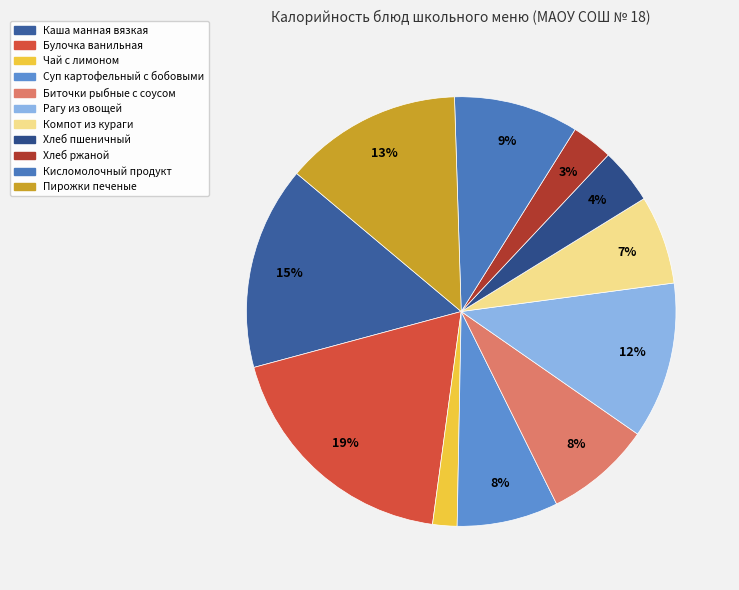

Is it true that Хлеб пшеничный is 4% of the pie?

True